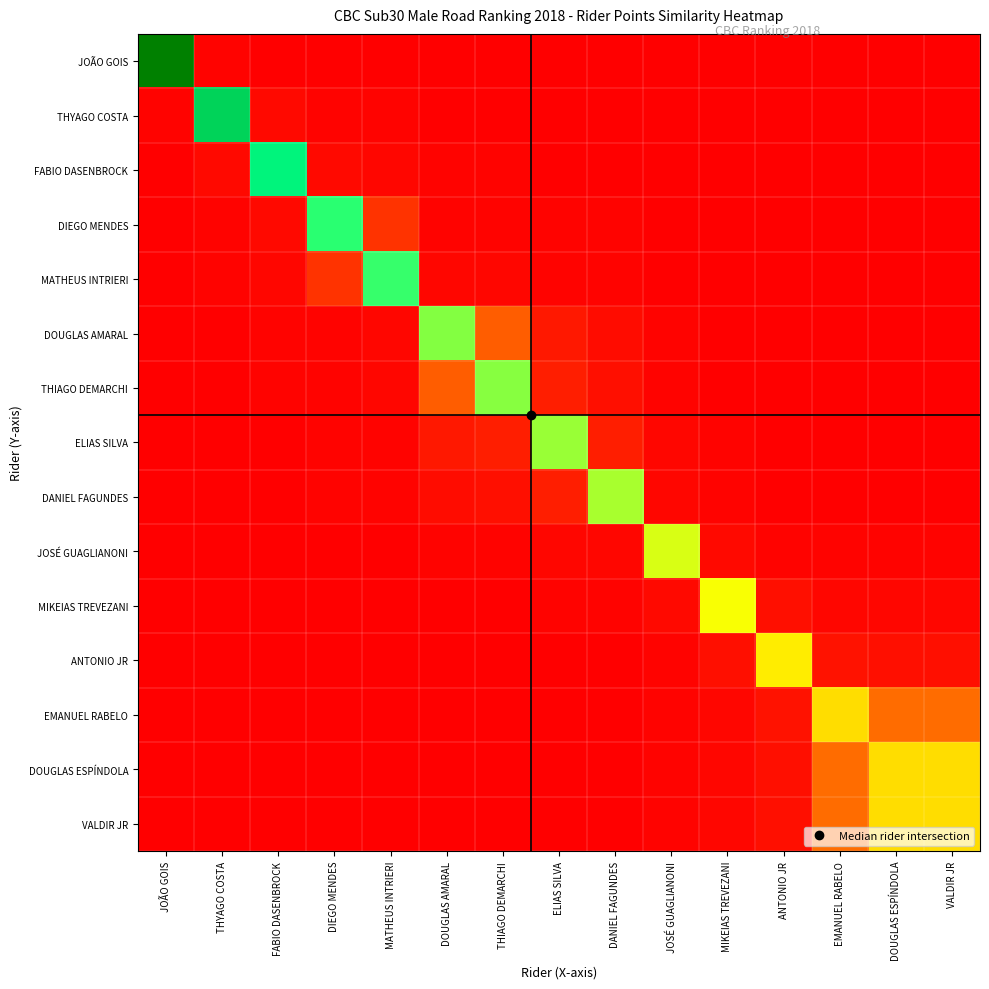

Between FABIO DASENBROCK and ELIAS SILVA, which is larger?

FABIO DASENBROCK